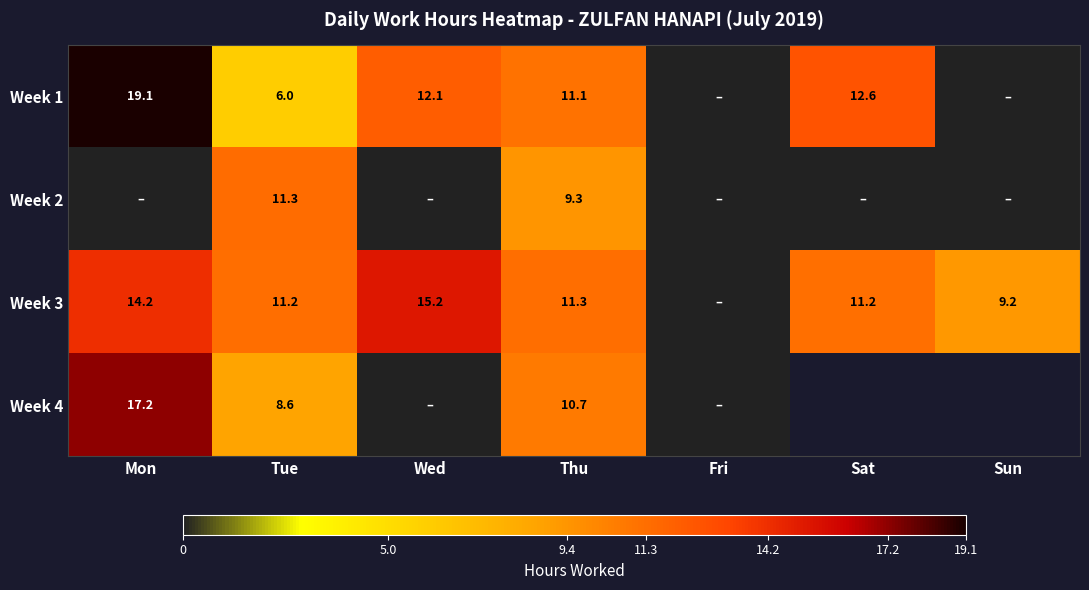

What value does the Week 4 series have at Thu?

10.7